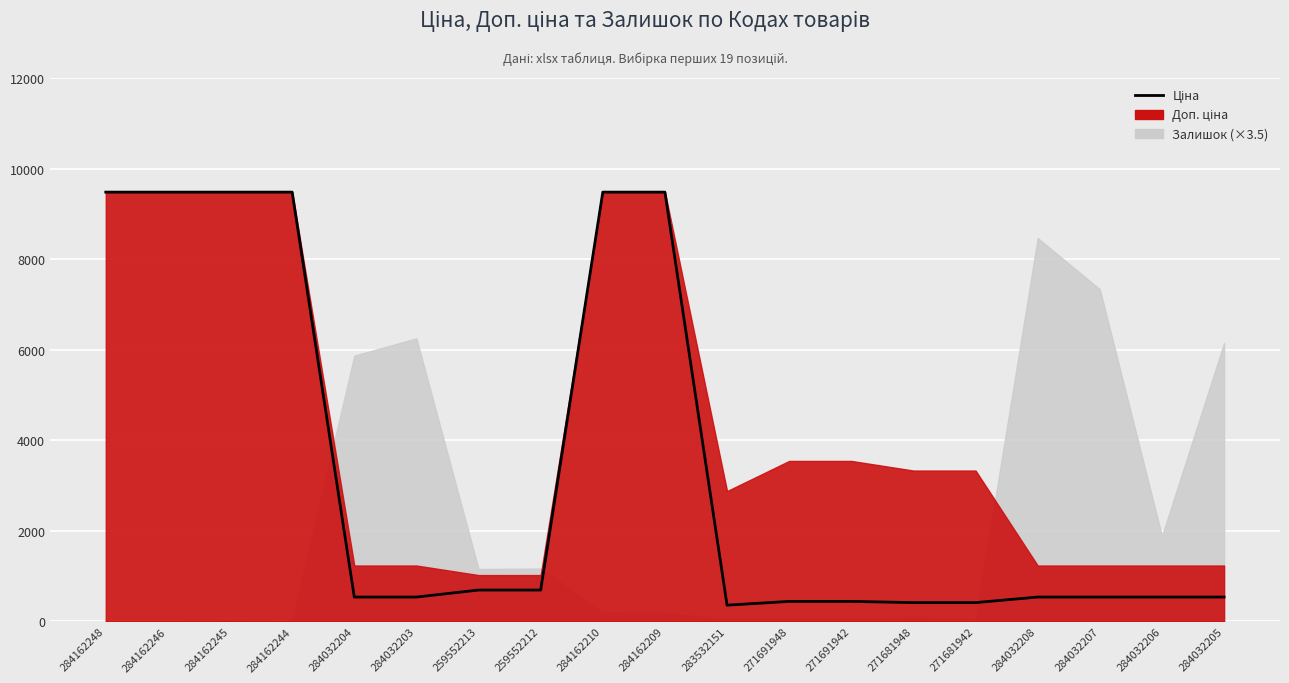

What is the value of the 15th point from the left?

416.6